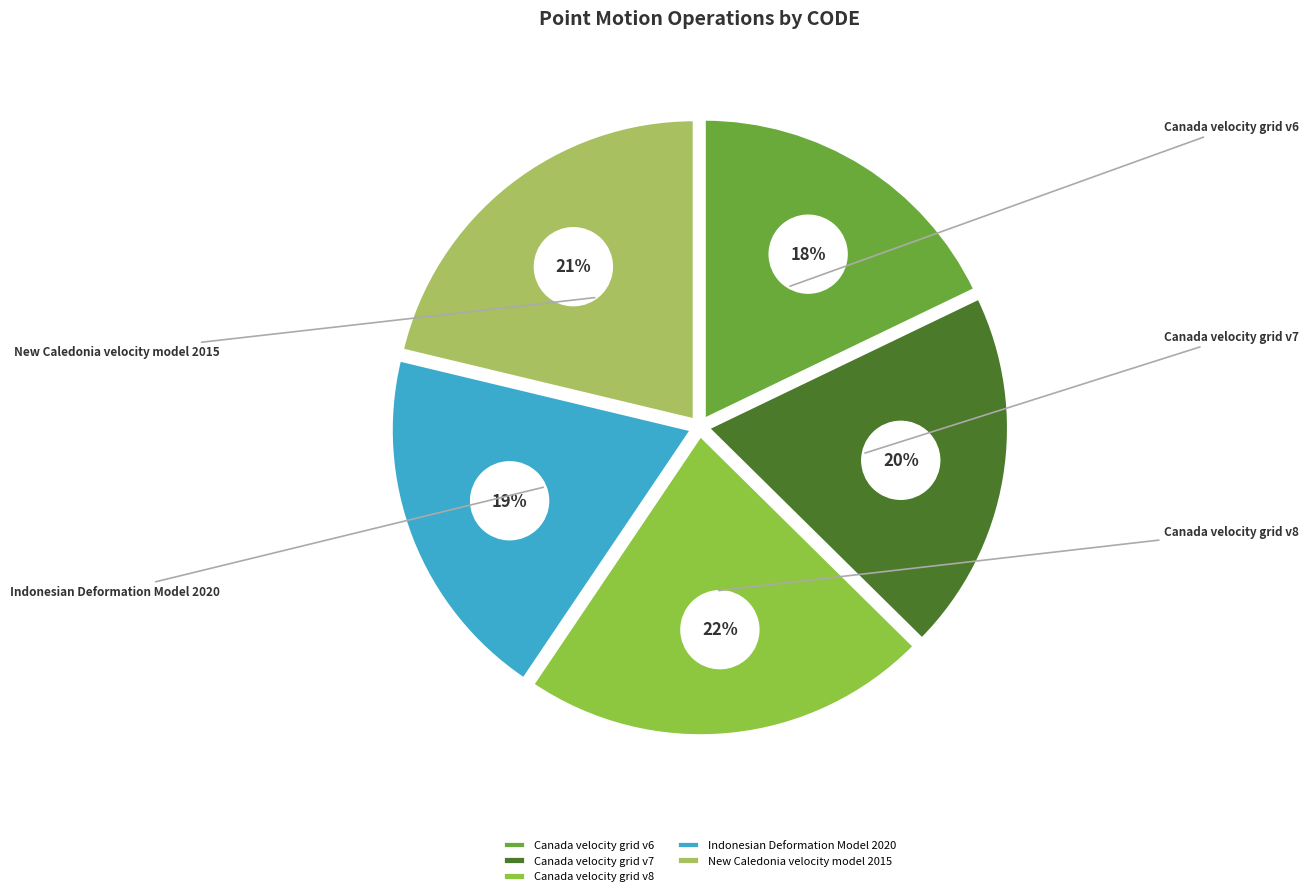

Between Indonesian Deformation Model 2020 and Canada velocity grid v8, which is larger?

Canada velocity grid v8